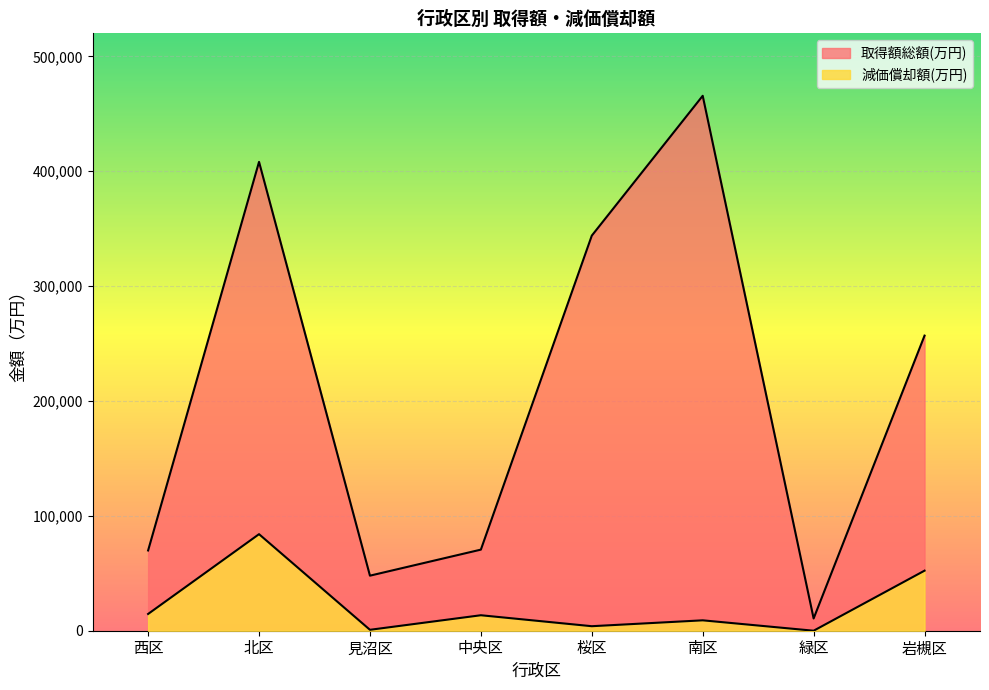

Rank the series by their average value, from highest to lowest.

取得額総額(万円), 減価償却額(万円)